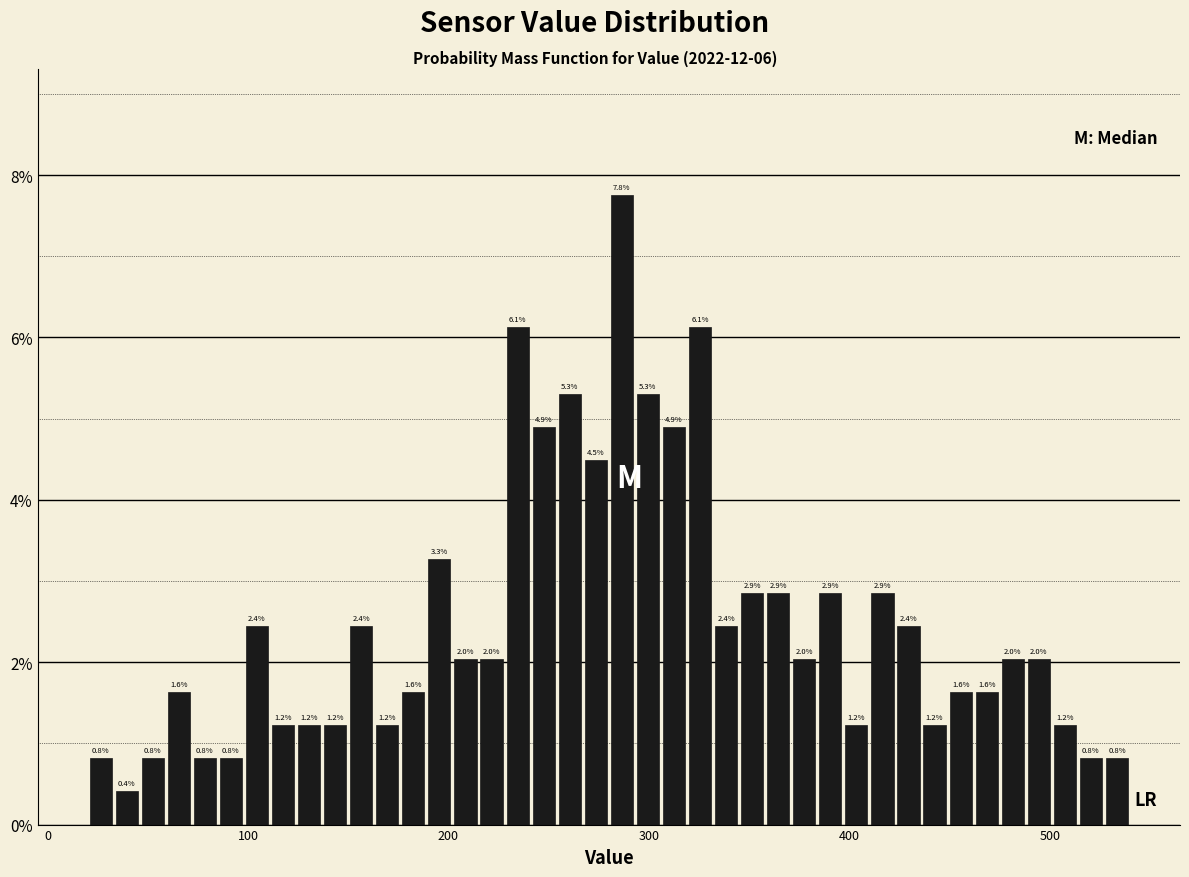

Around what value on the x-axis is the tallest bar? Give the approximate position of its centre, as read against the axis.

290